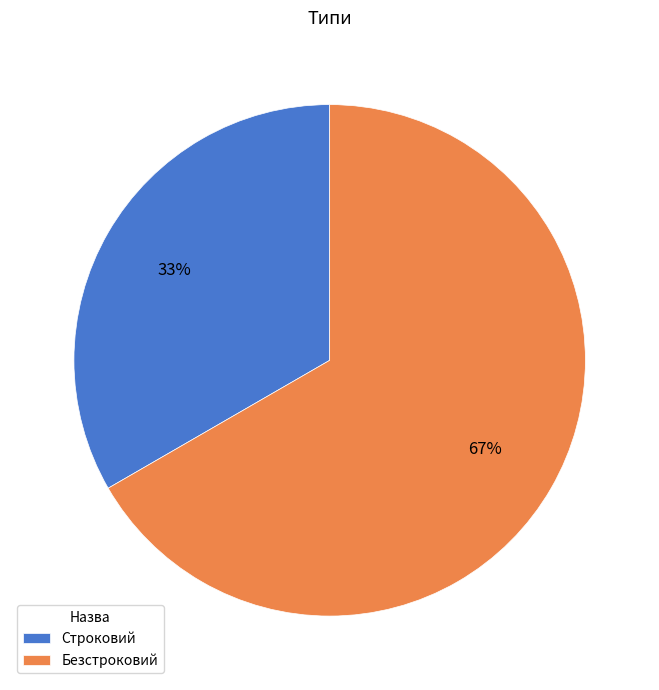

The Безстроковий slice represents 67% of the pie. True or false?

True